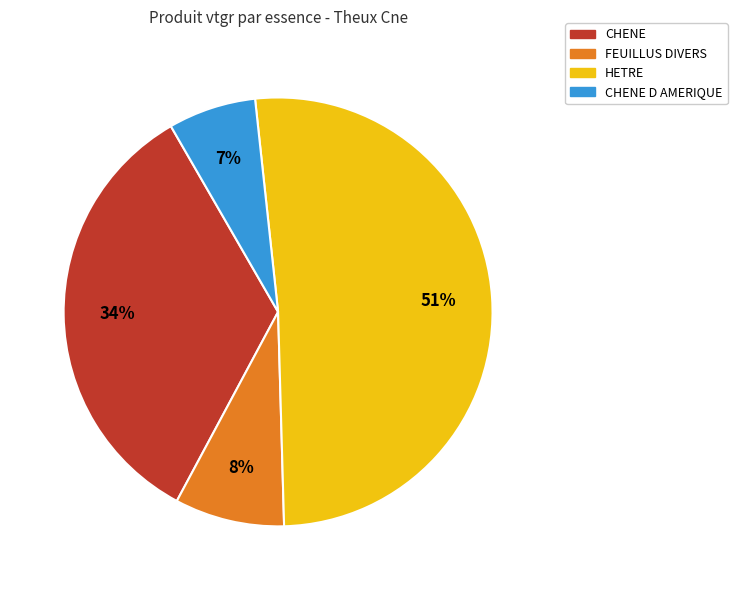

How many slices are in this pie chart?

4